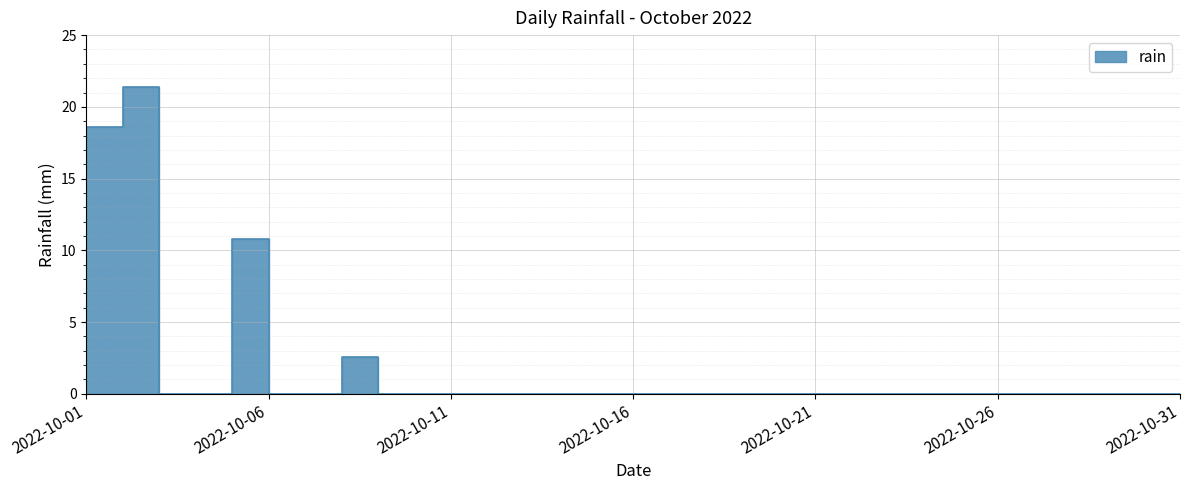

The chart shows a value of -14.0 at 2022-10-24. True or false?

False